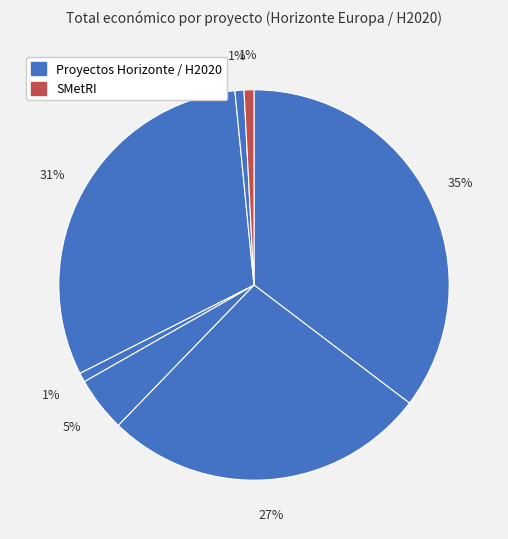

How many segments does this pie chart have?

7